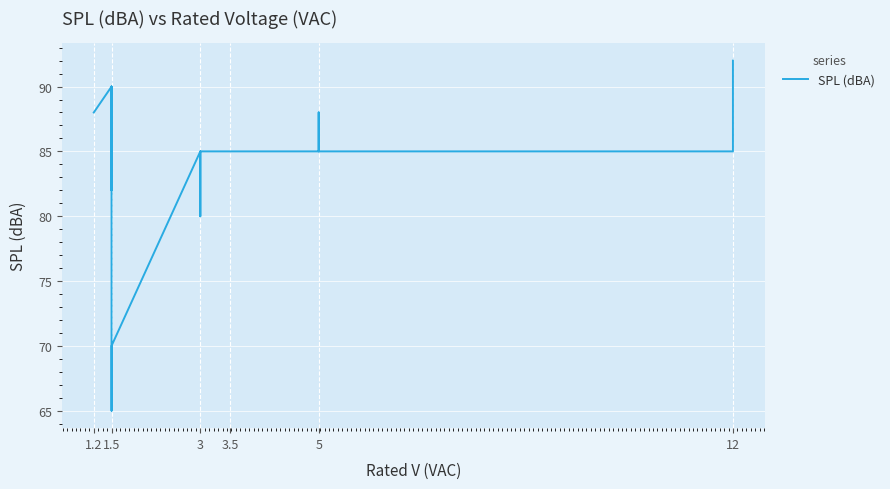

What is the value of the 10th point from the left?

65